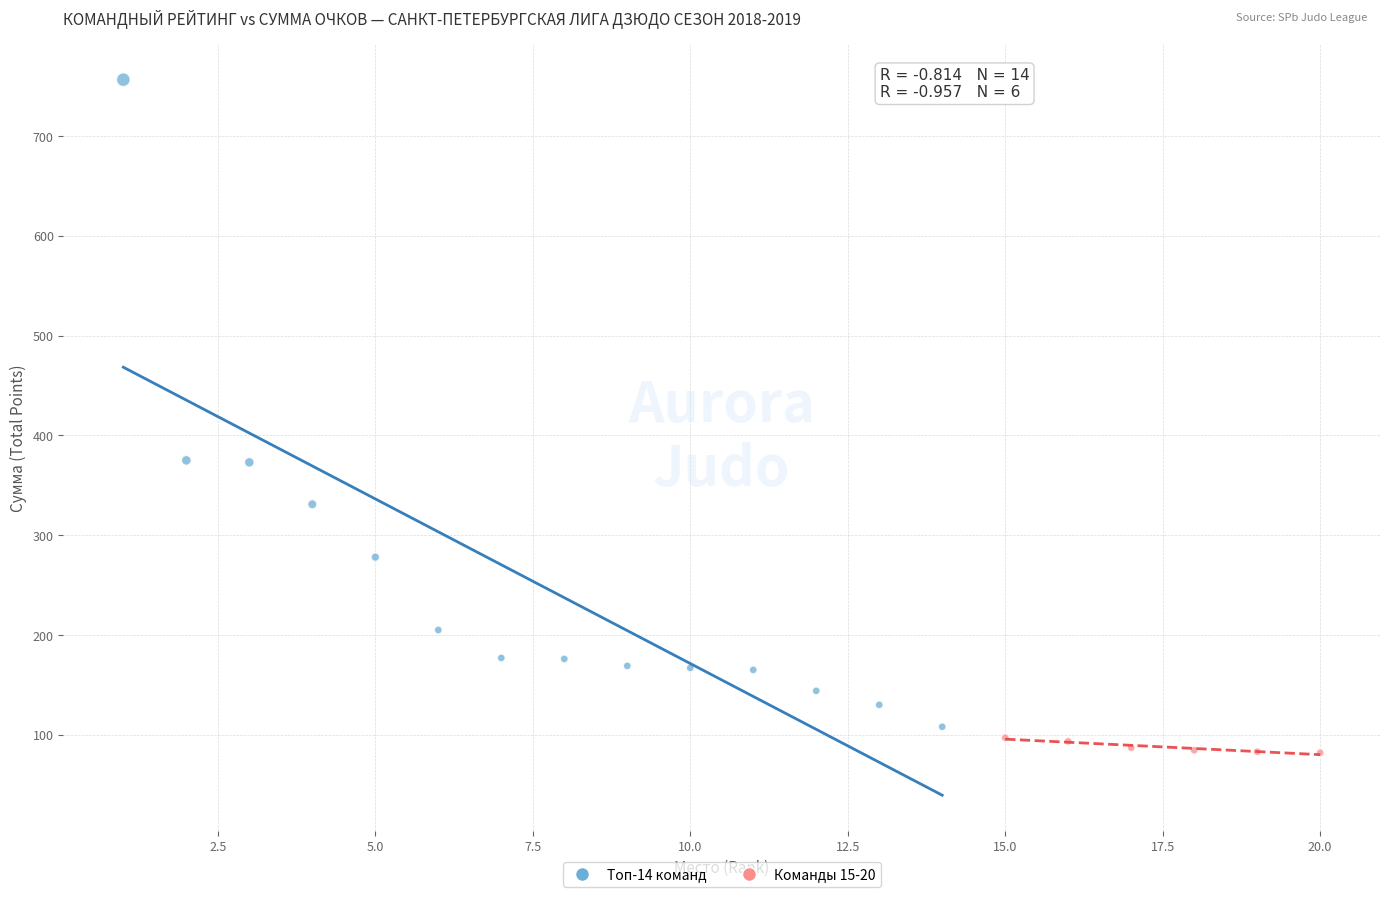

Which series contains the highest Y value?

Топ-14 команд